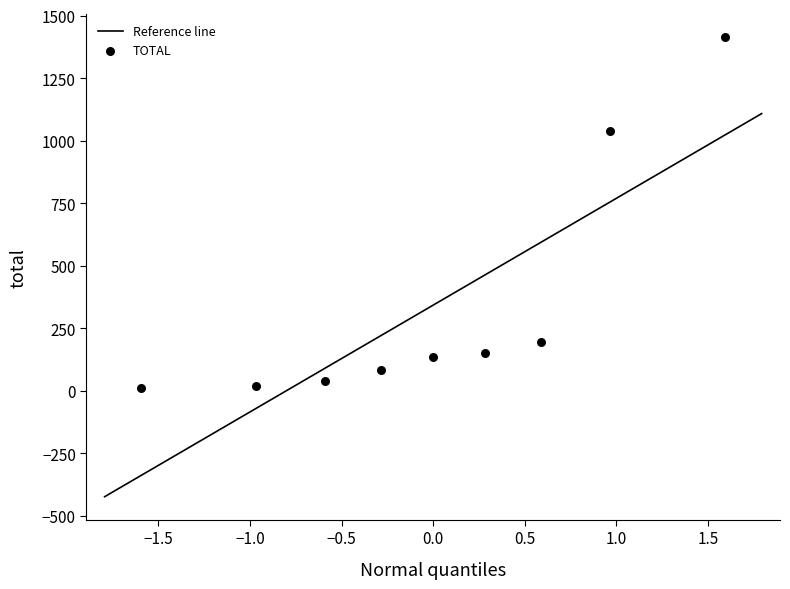

What is the range of Y values (max minus min)?

1404